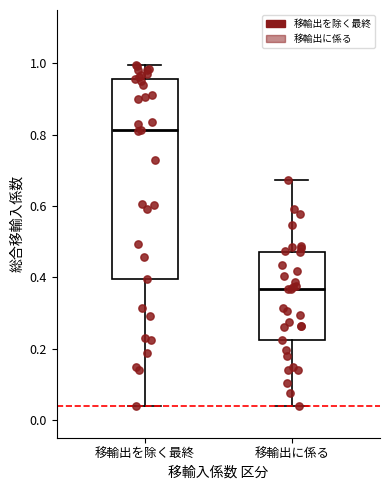

Comparing the boxes themselves (not the whiskers), which one is the tallest?

移輸出を除く最終